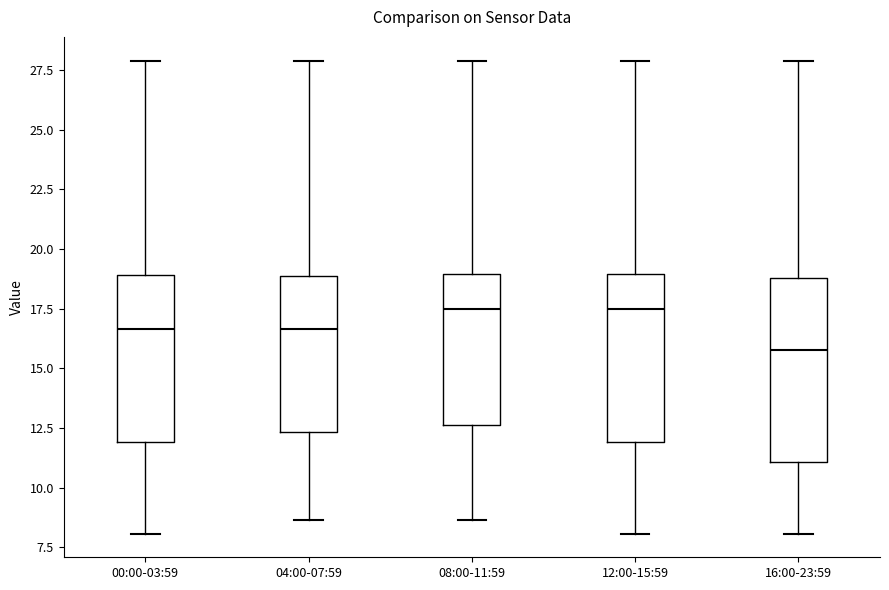

Reading left to right, read every box against the y-axis: the position of its median line, the range the box covers, and the ends of its whiskers. The values are not printed on the chart, so give them approximately, as read against the axis.

00:00-03:59: median 16.5, box 12.0 to 19.0, whiskers 8.0 to 28.0
04:00-07:59: median 16.5, box 12.5 to 19.0, whiskers 8.5 to 28.0
08:00-11:59: median 17.5, box 12.5 to 19.0, whiskers 8.5 to 28.0
12:00-15:59: median 17.5, box 12.0 to 19.0, whiskers 8.0 to 28.0
16:00-23:59: median 16.0, box 11.0 to 19.0, whiskers 8.0 to 28.0